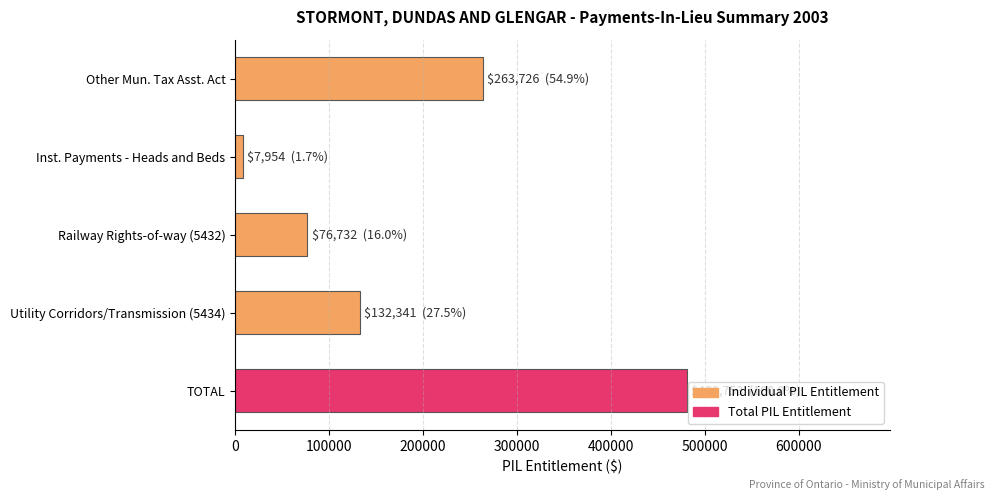

Does the chart contain any negative values?

No